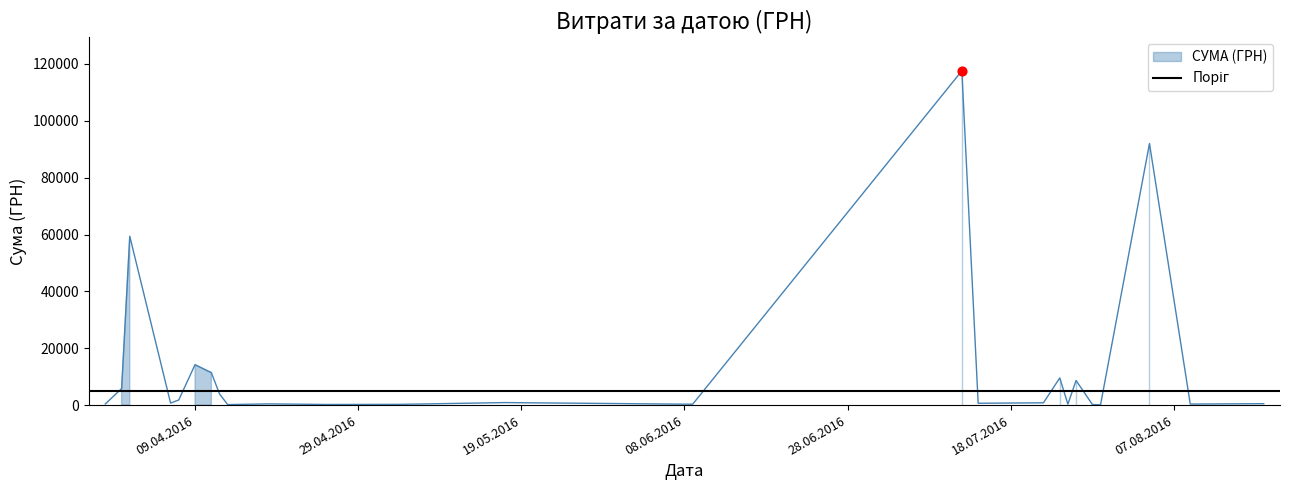

What is the change in value from 18.08.2016 to 31.03.2016?

+1868.0